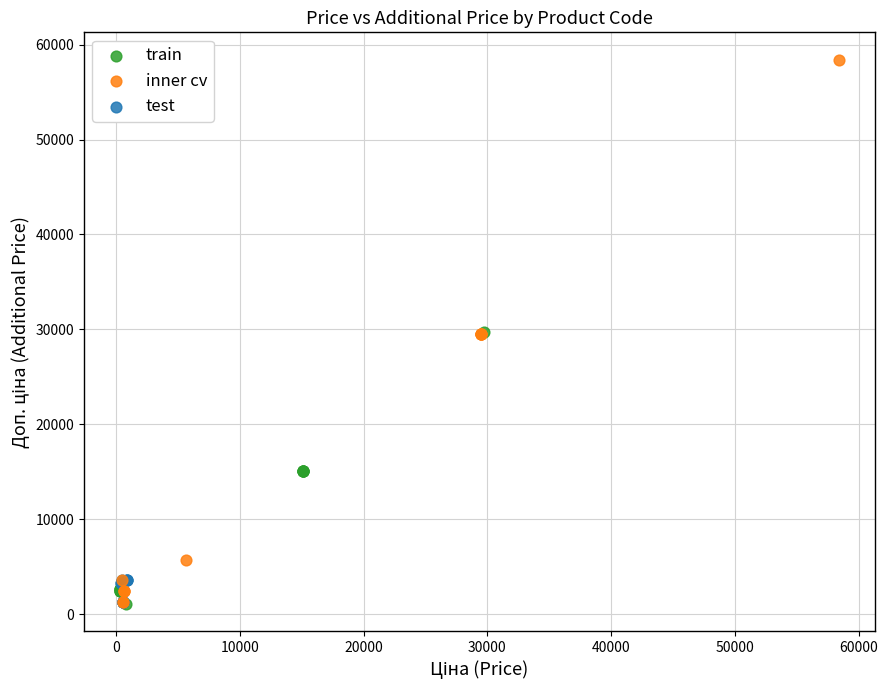

Which series has the widest spread of Y values?

inner cv